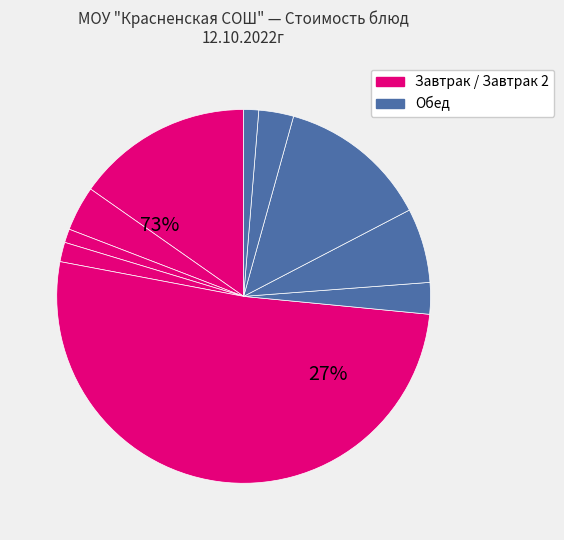

What percentage is the апельсин slice, to the nearest percent?

51%